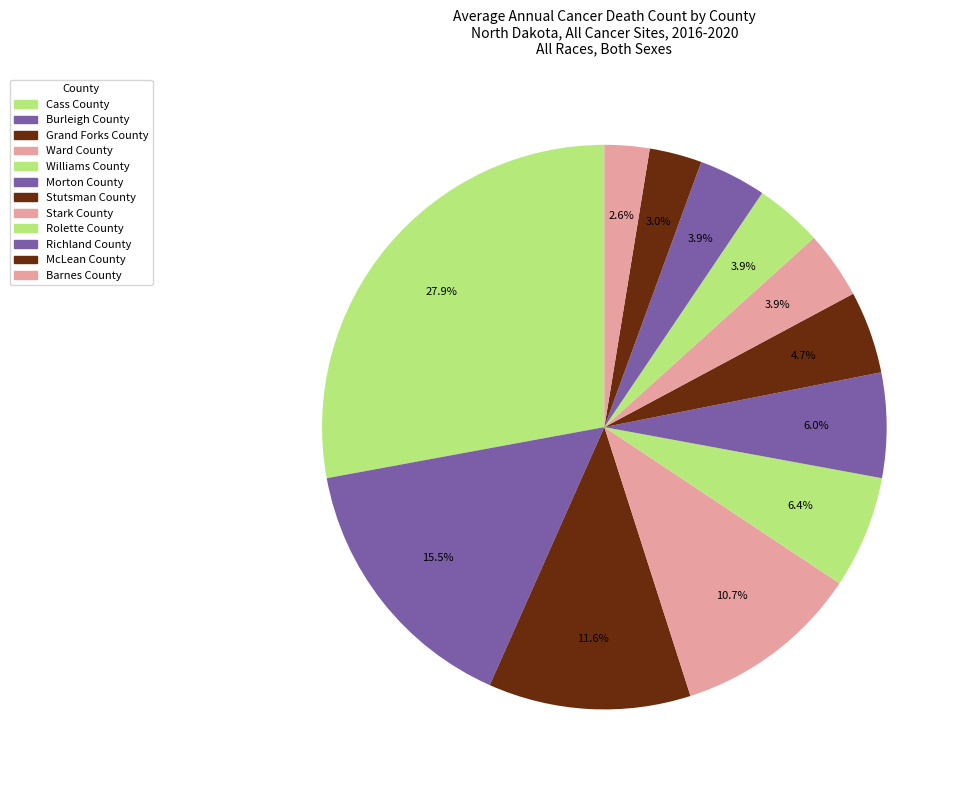

To the nearest percent, what is the difference between the Barnes County and Cass County slice percentages?

25%